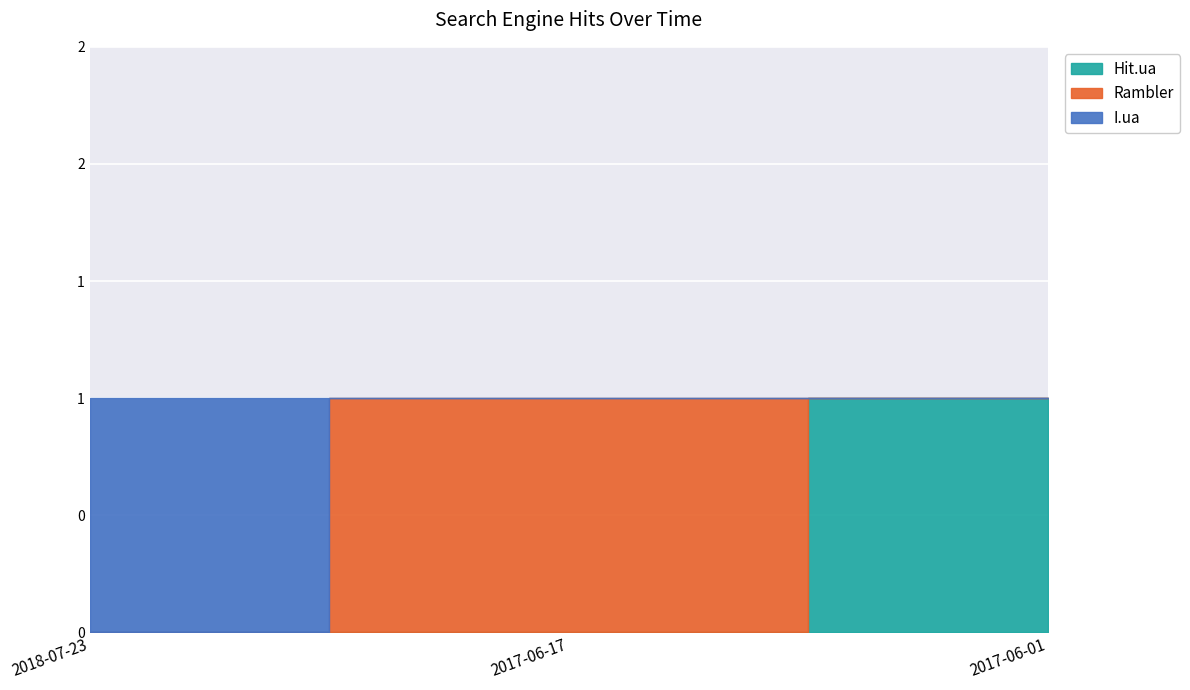

What is the label of the 3rd point from the left?

2017-06-01